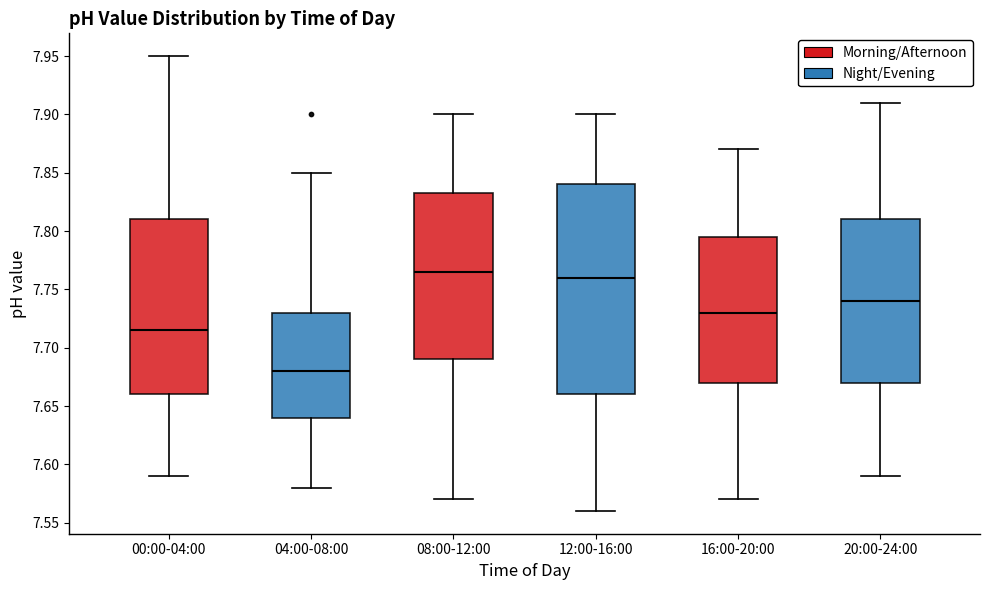

Where is the upper edge of the box for 20:00-24:00 on the y-axis? The values are not printed on the chart, so give them approximately, as read against the axis.

7.810